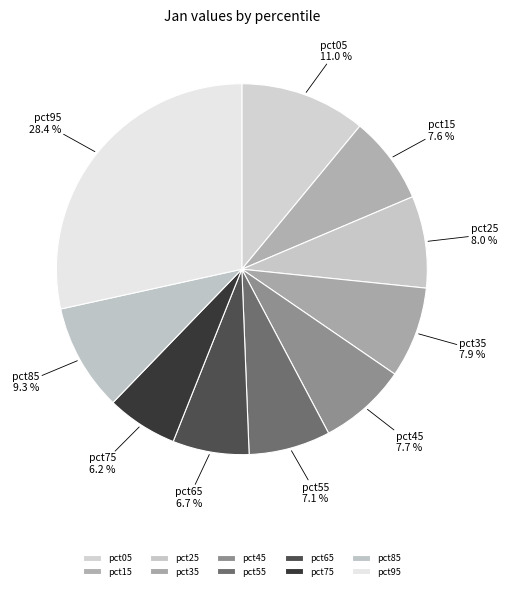

The pct15 slice represents 8% of the pie. True or false?

True